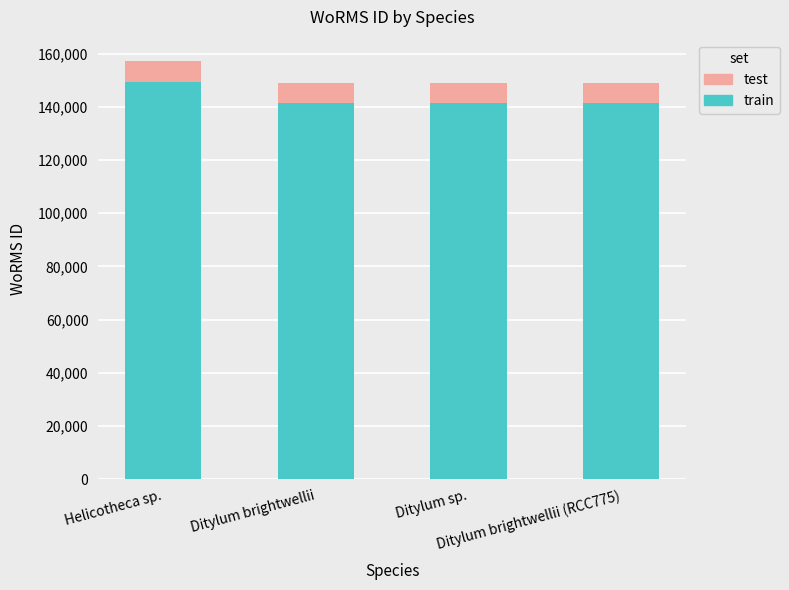

What is the maximum value for train?

149566.1